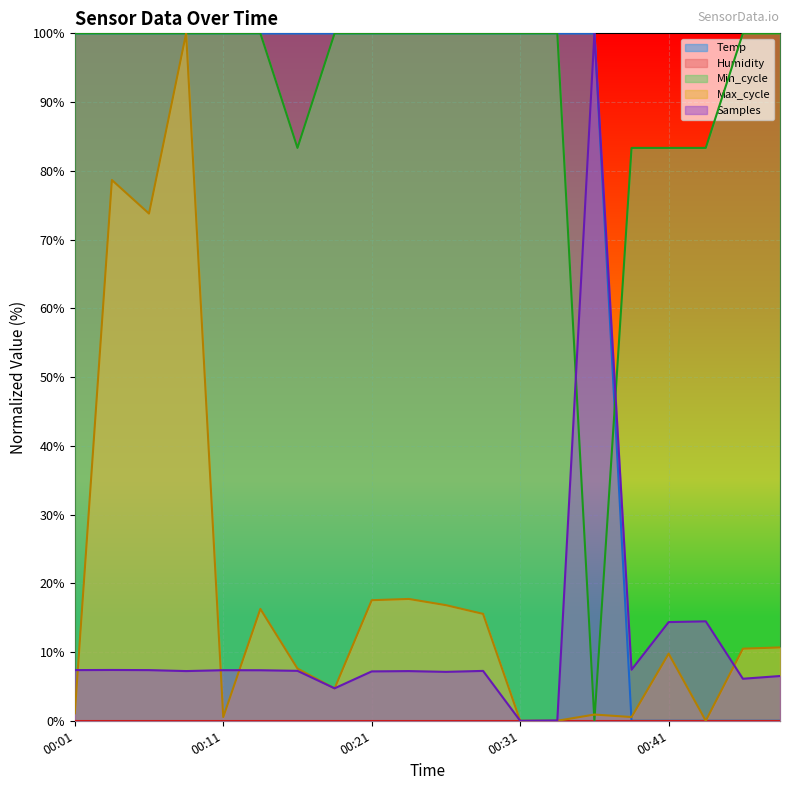

Is it true that Min_cycle equals 168.1 at 00:11?

False